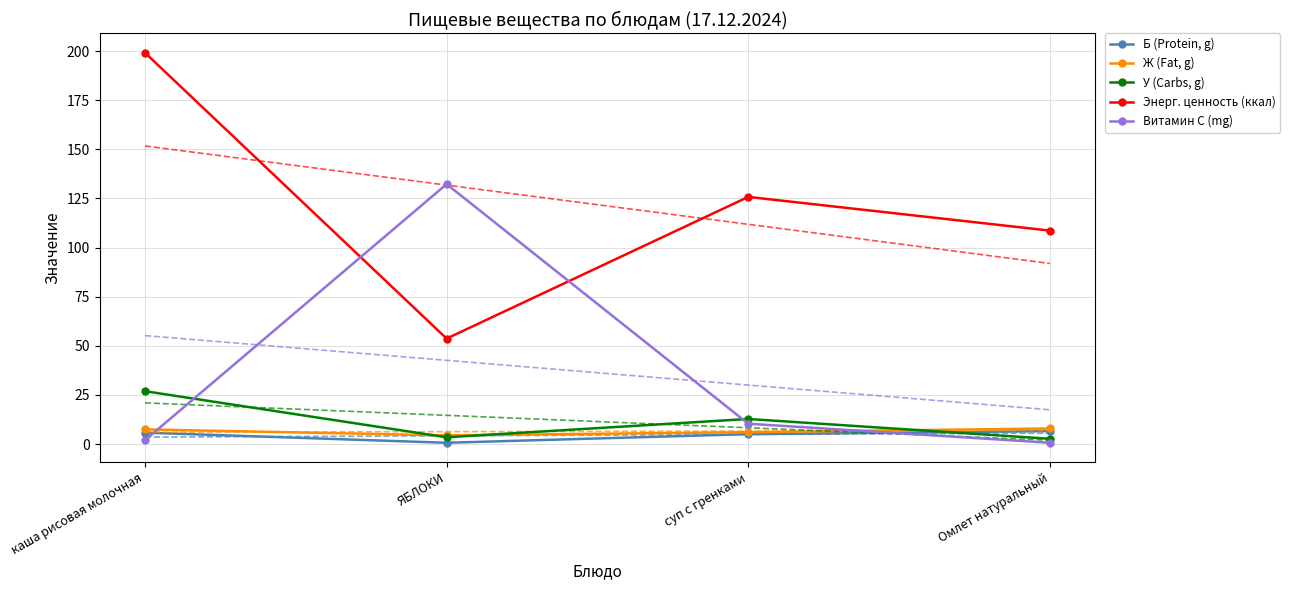

The Энерг. ценность (ккал) series shows 73.9 at суп с гренками. True or false?

False